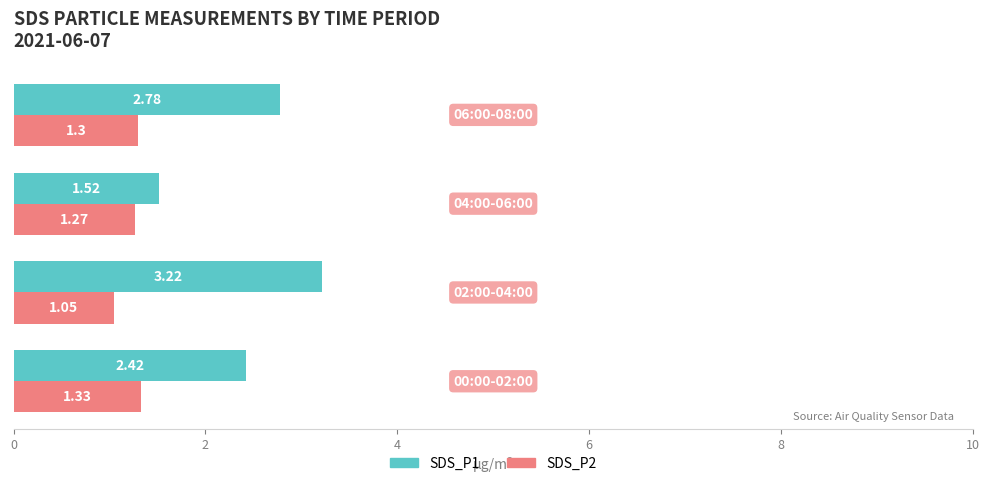

Which series has the largest total across all categories?

SDS_P1